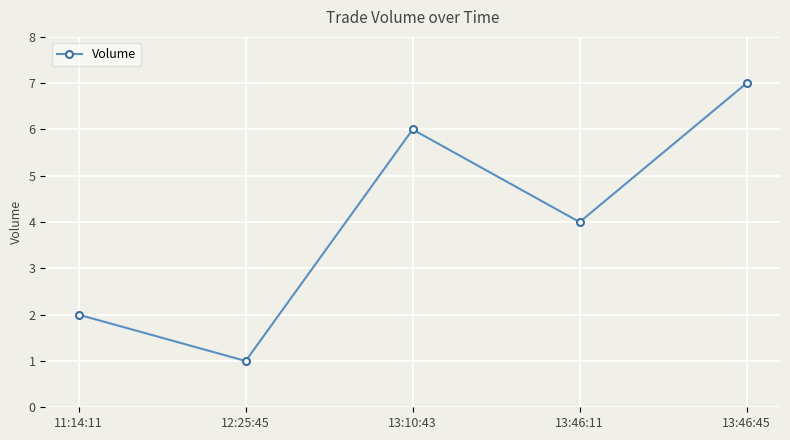

Count the number of categories in the chart.

5